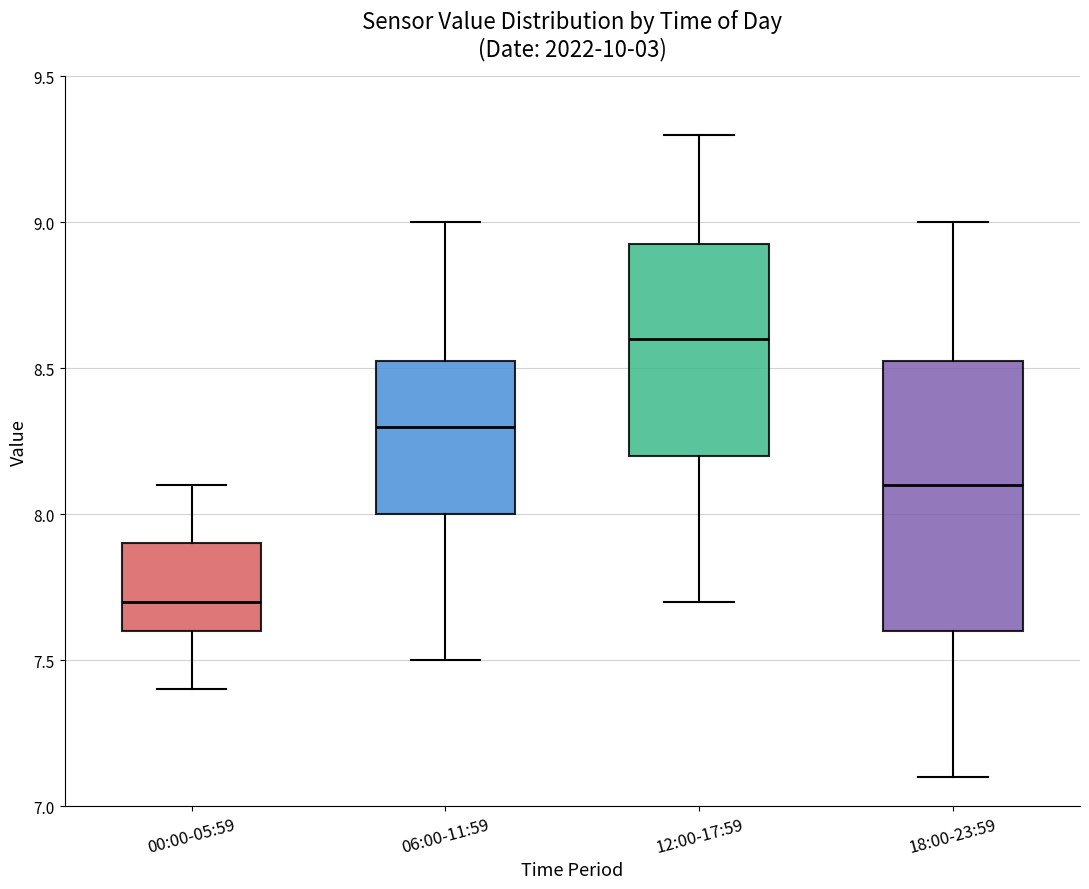

Reading left to right, read every box against the y-axis: the position of its median line, the range the box covers, and the ends of its whiskers. The values are not printed on the chart, so give them approximately, as read against the axis.

00:00-05:59: median 7.70, box 7.60 to 7.90, whiskers 7.40 to 8.10
06:00-11:59: median 8.30, box 8.00 to 8.55, whiskers 7.50 to 9.00
12:00-17:59: median 8.60, box 8.20 to 8.95, whiskers 7.70 to 9.30
18:00-23:59: median 8.10, box 7.60 to 8.55, whiskers 7.10 to 9.00